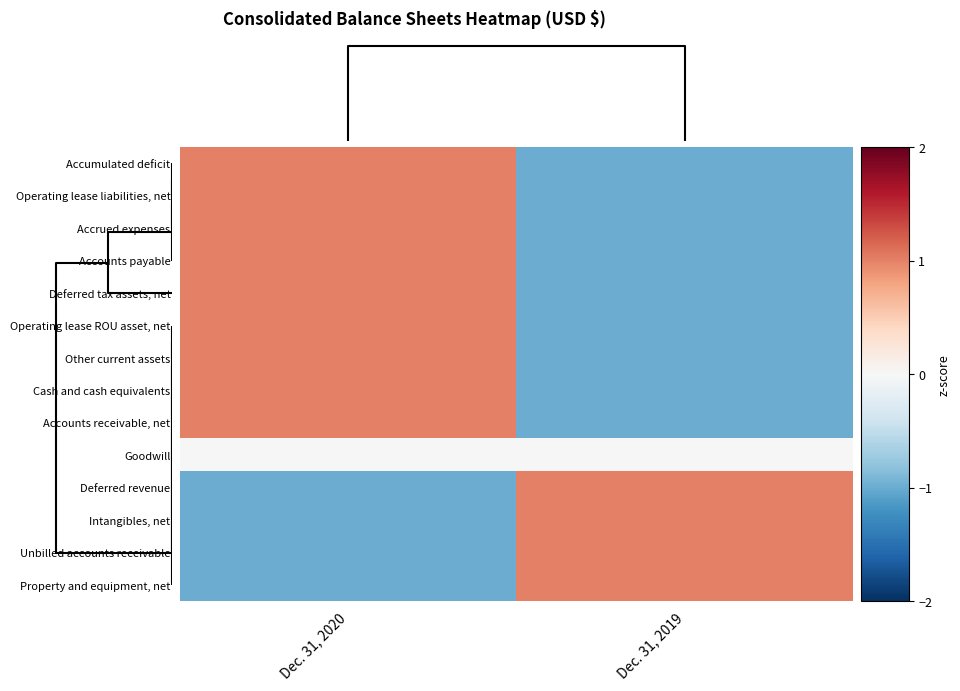

What is the difference between the highest and lowest values at Dec. 31, 2020?

2